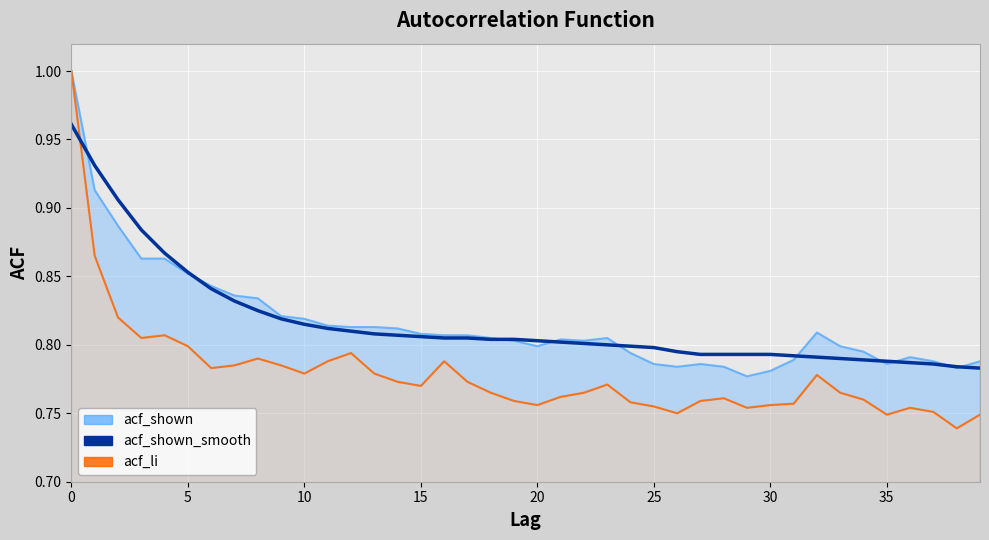

The acf_shown line series shows 0.8 at 12. True or false?

True